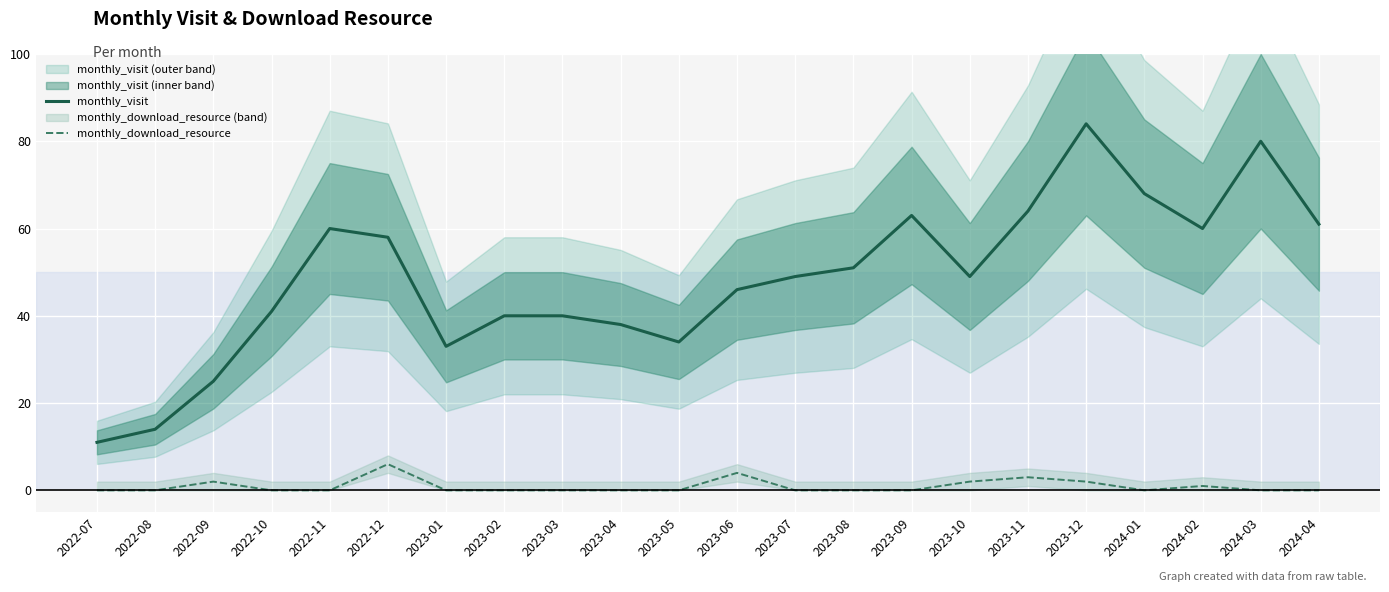

List the series in order of their peak value, lowest first.

monthly_download_resource, monthly_visit